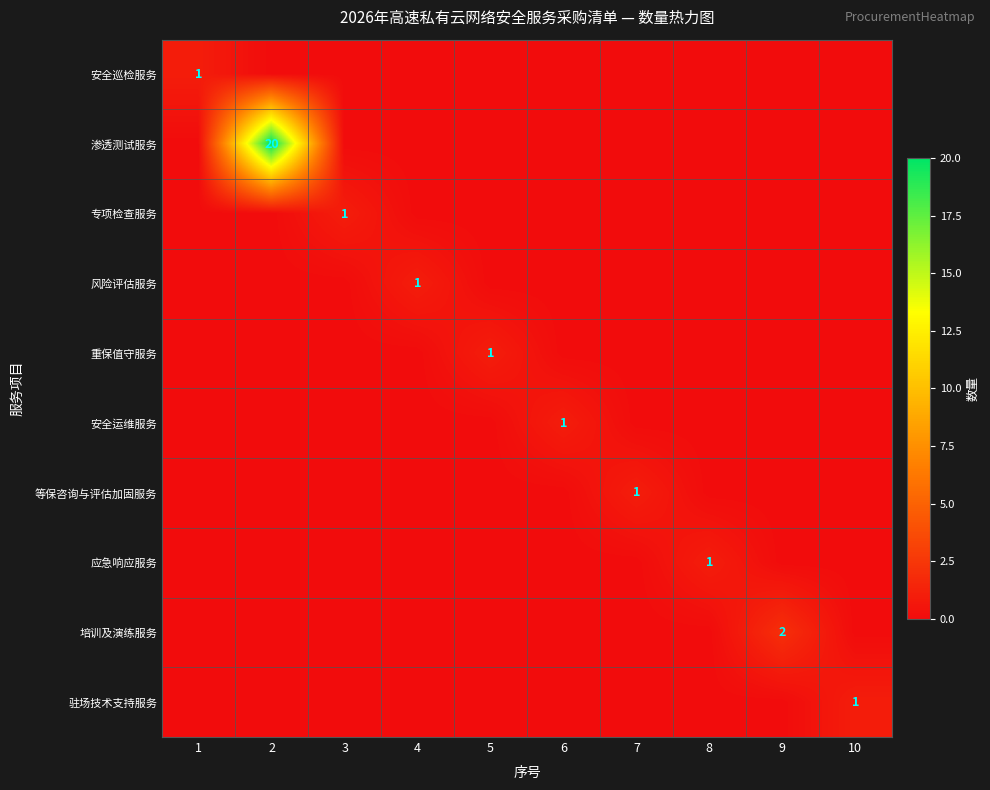

Is it true that 应急响应服务 equals 1 at 8?

True